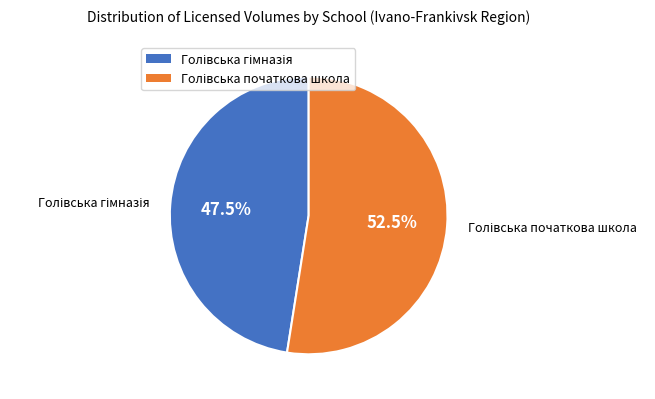

Is there a majority slice in this chart?

Yes